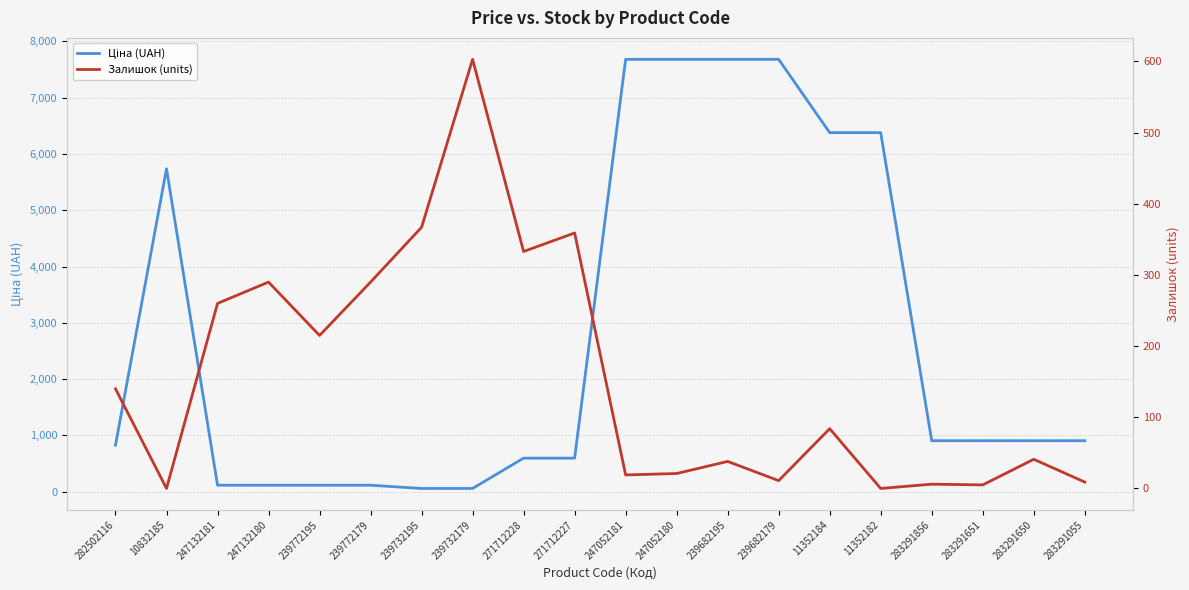

Rank the categories by Ціна (UAH) value from highest to lowest.

247052181, 247052180, 239682195, 239682179, 11352184, 11352182, 10832185, 283291856, 283291651, 283291650, 283291055, 282502116, 271712228, 271712227, 247132181, 247132180, 239772195, 239772179, 239732195, 239732179